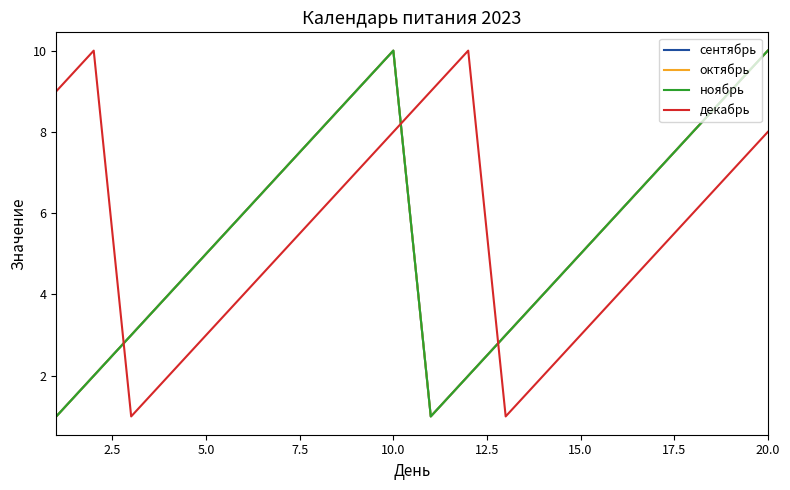

Does the chart have visible grid lines?

No